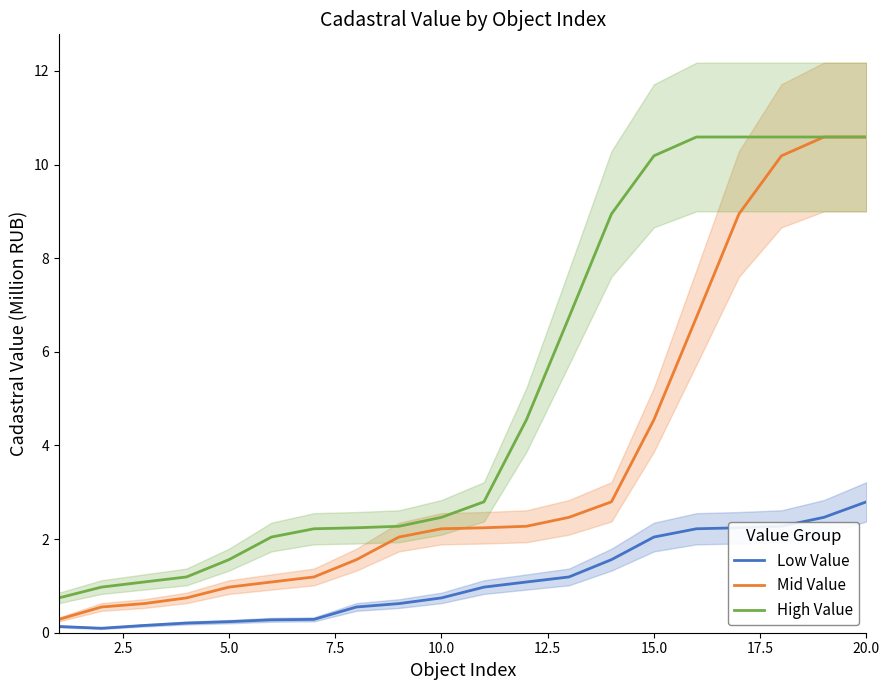

What is the sum of all Mid Value values?

72.6